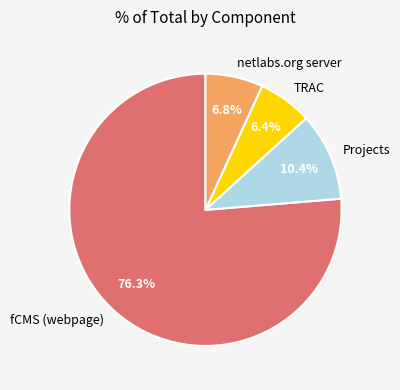

Which category has the biggest portion of the pie?

fCMS (webpage)